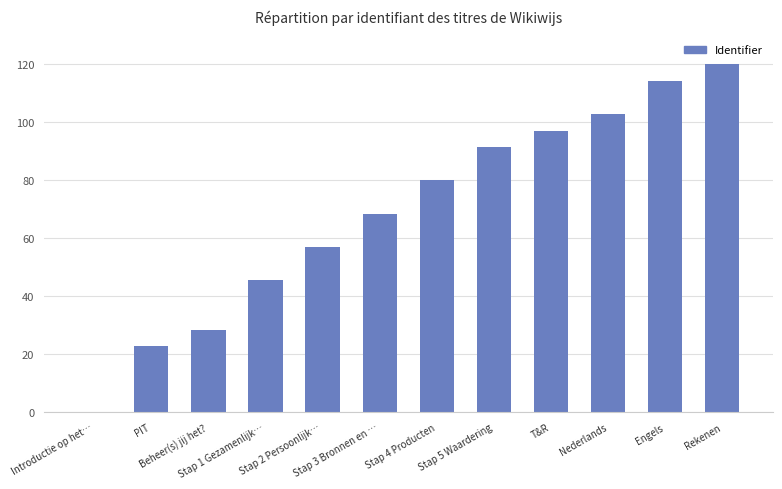

Count the number of data series in this chart.

1